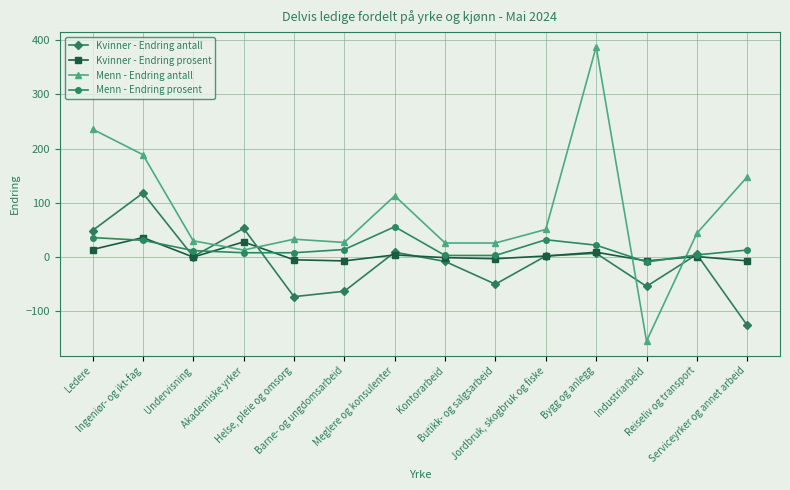

Where does the Menn - Endring prosent series first go above 13?

Ledere